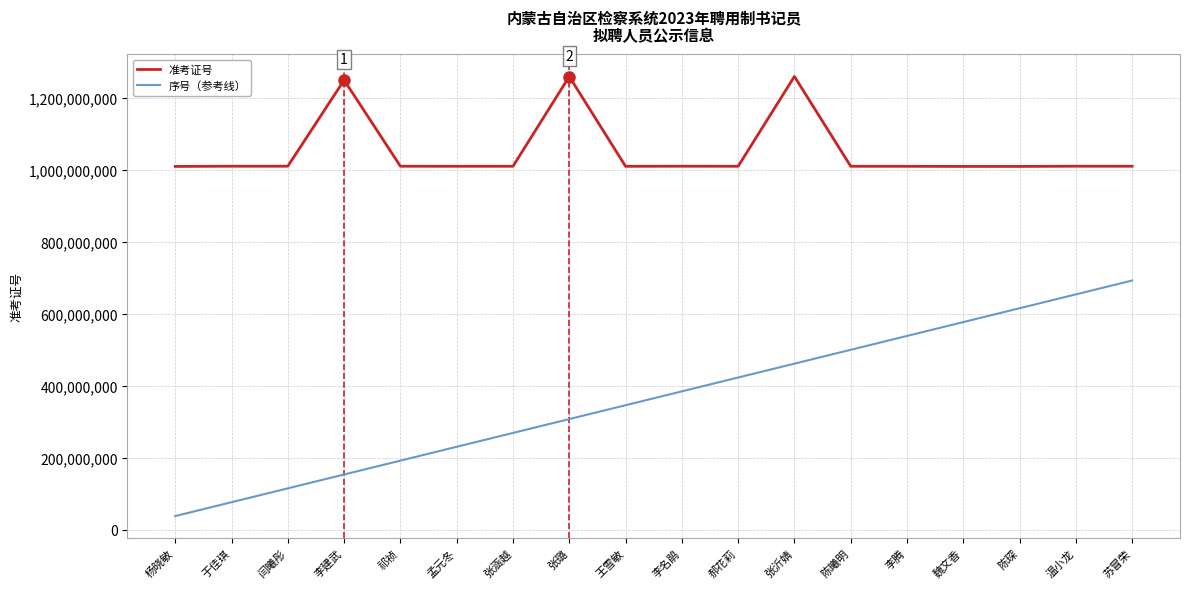

List the series in order of their overall mean, highest first.

准考证号, 序号（参考线）